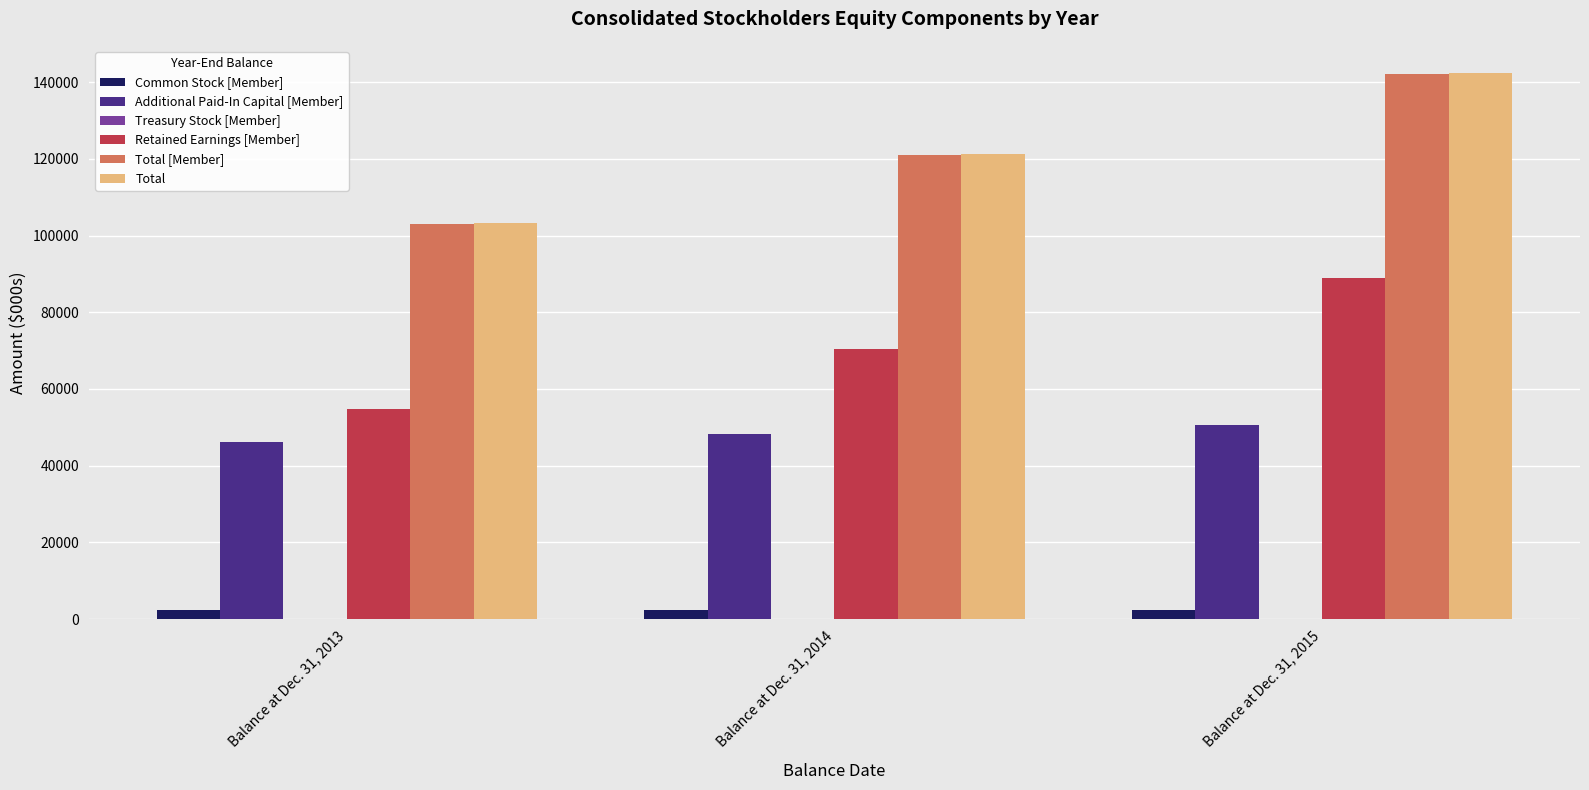

What is the sum of all Additional Paid-In Capital [Member] values?

145008